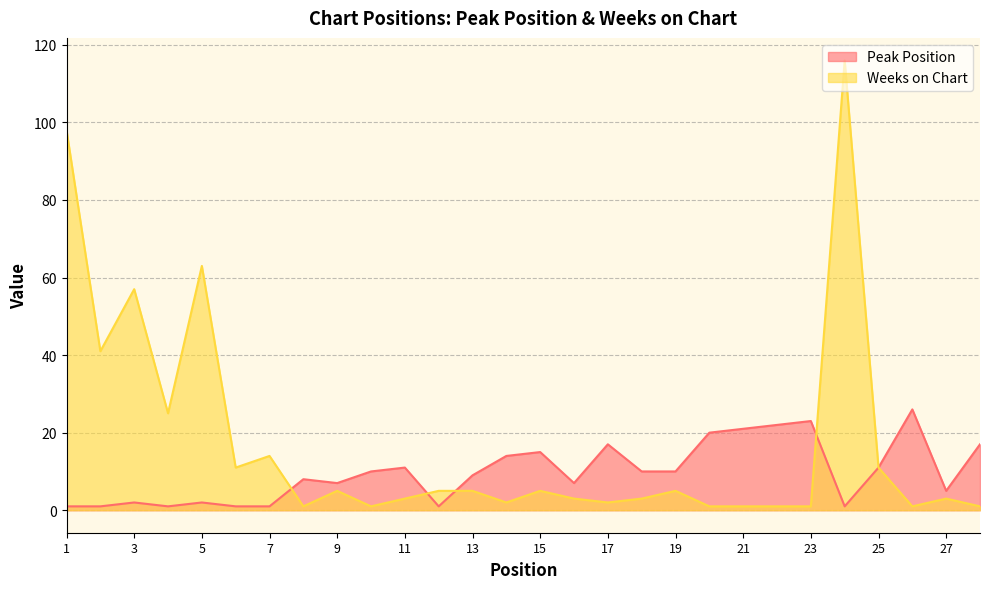

Which label corresponds to the smallest value in the chart?

1